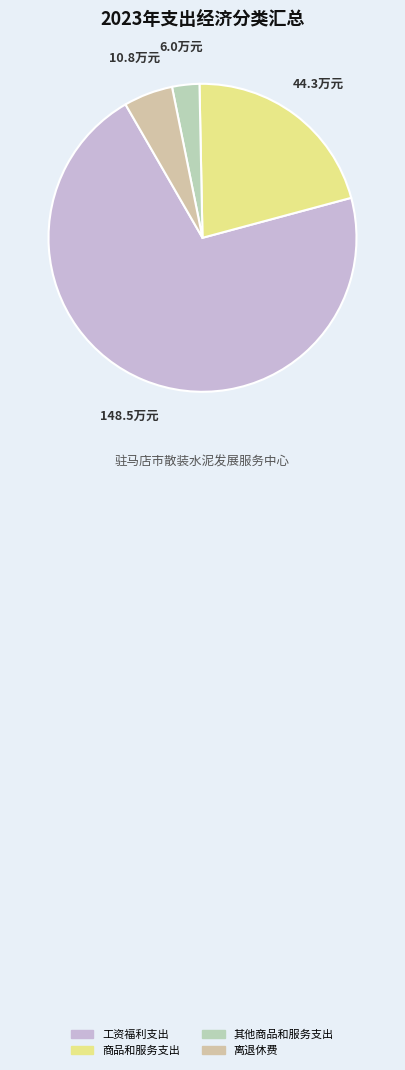

To the nearest percent, what is the difference between the largest and smallest slice percentages?

68%